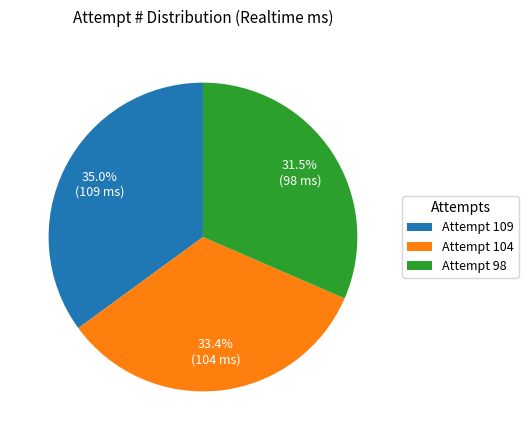

What is the largest slice in the pie chart?

Attempt 109